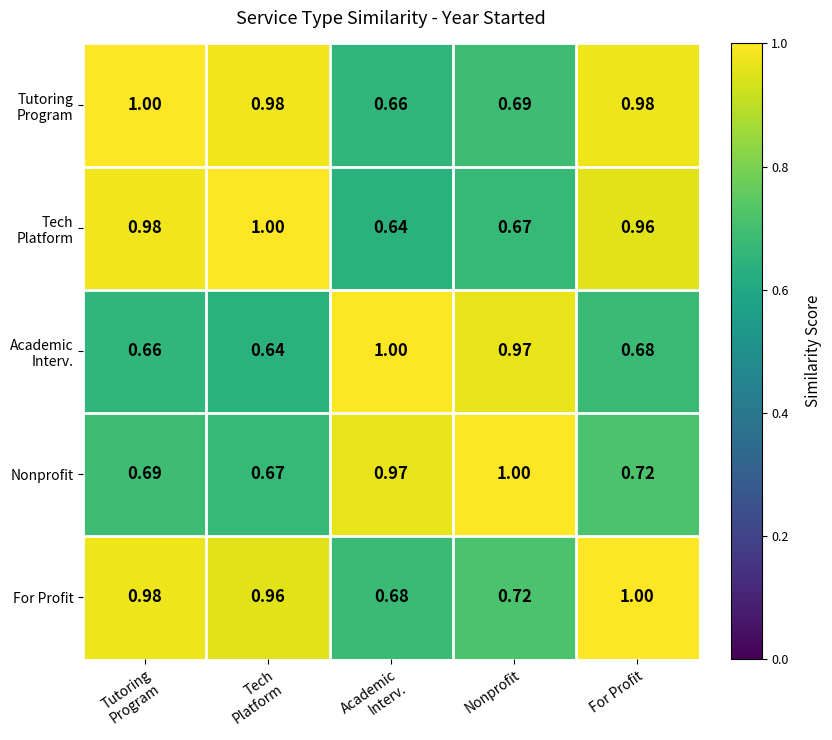

At which category is the sum across all series the highest?

For Profit